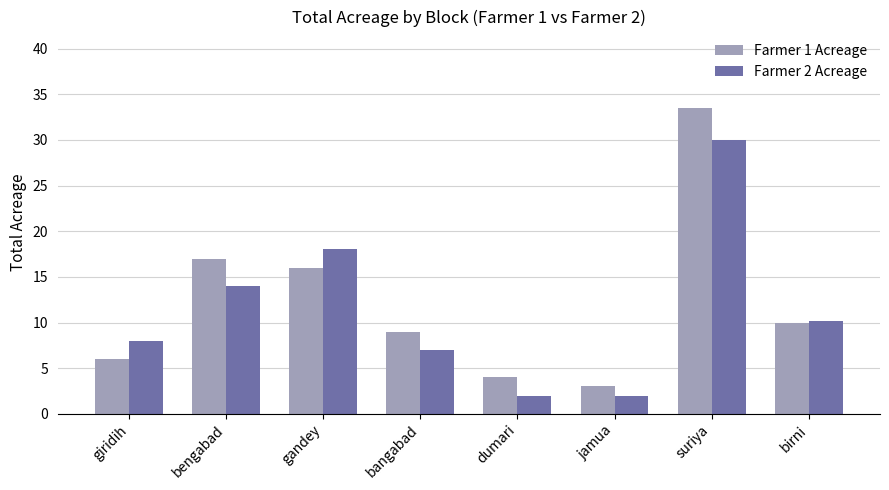

What is the average value of the Farmer 1 Acreage series?

12.3